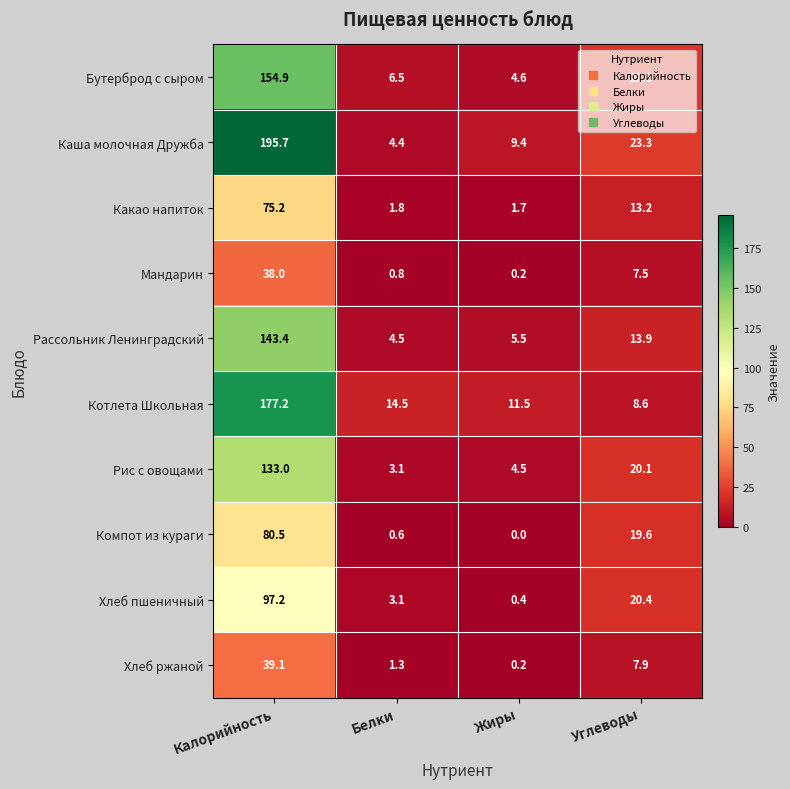

What is the minimum value for Рис с овощами?

3.1